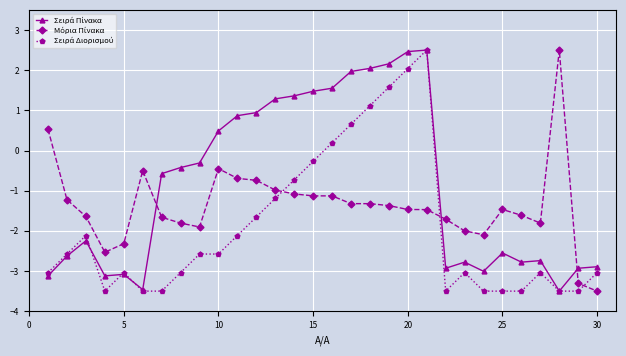

What is the greatest value displayed?

2.5